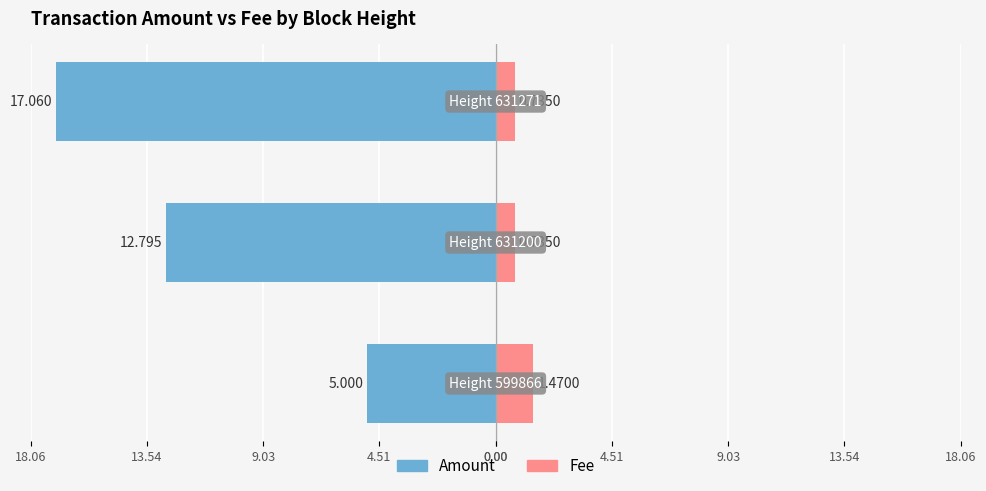

How many bars are there in total?

6